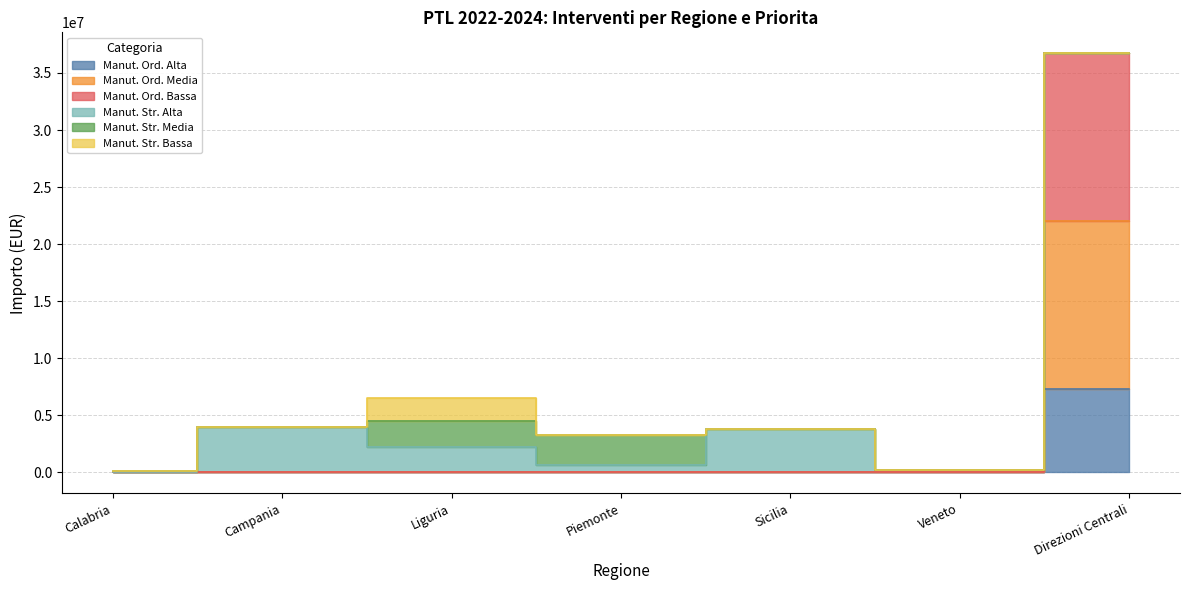

Which category has the lowest value across all series?

Calabria